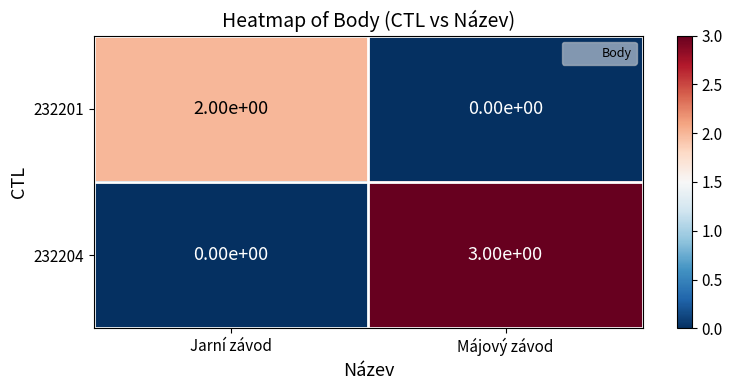

At which category is the sum across all series the highest?

Májový závod